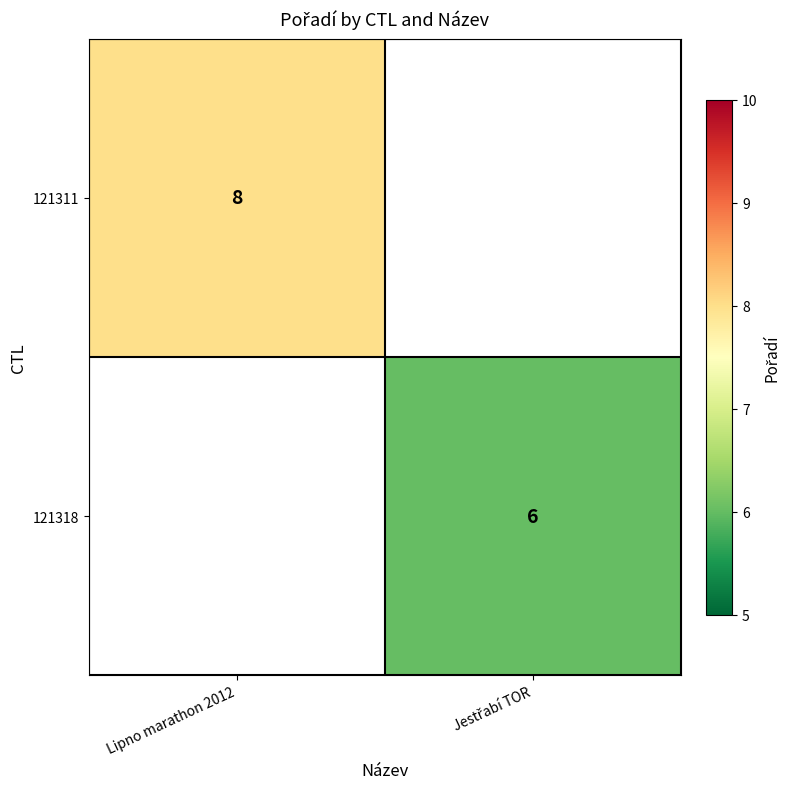

The value of 121311 at Lipno marathon 2012 is 11. True or false?

False